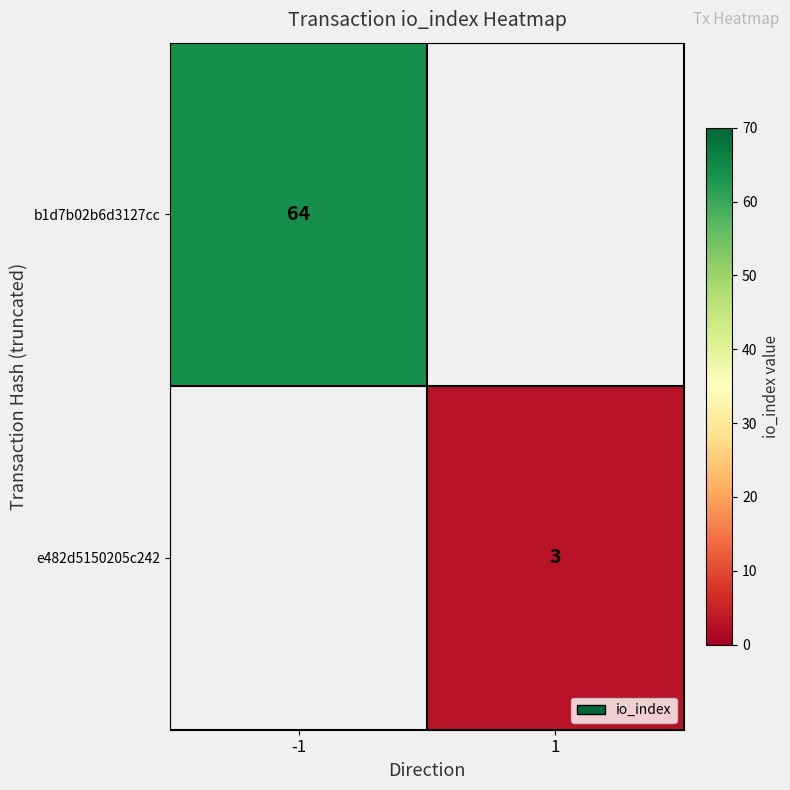

Is it true that e482d5150205c242 equals 2 at 1?

False